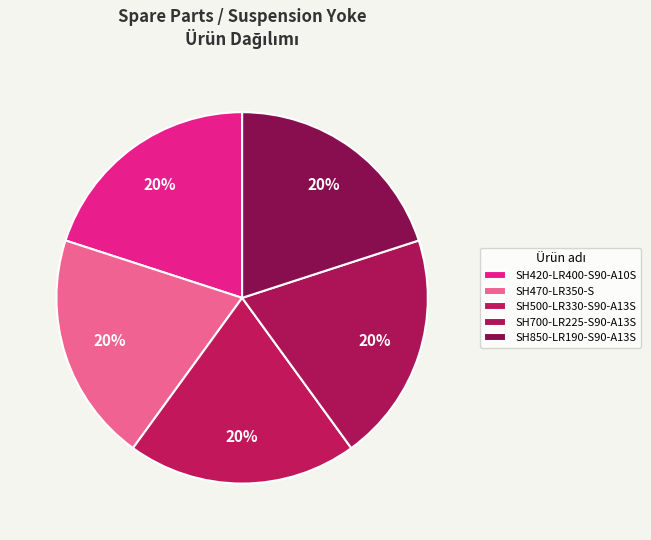

Combined, do SH850-LR190-S90-A13S and SH500-LR330-S90-A13S account for over 50%?

No